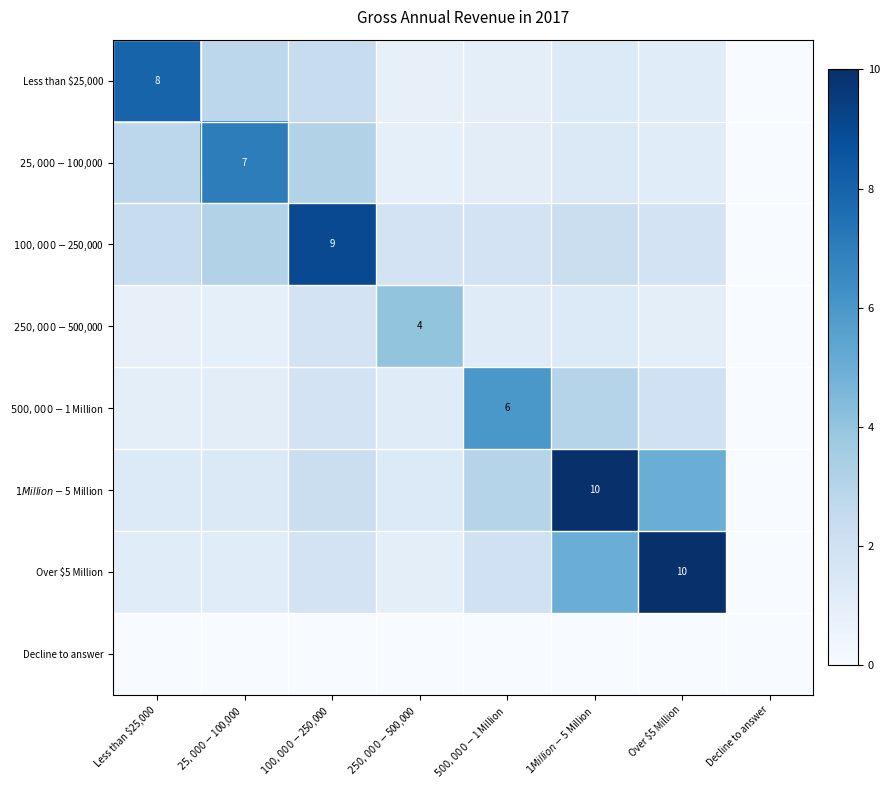

The value of Over $5 Million at $1 Million - $5 Million is 1.7. True or false?

False